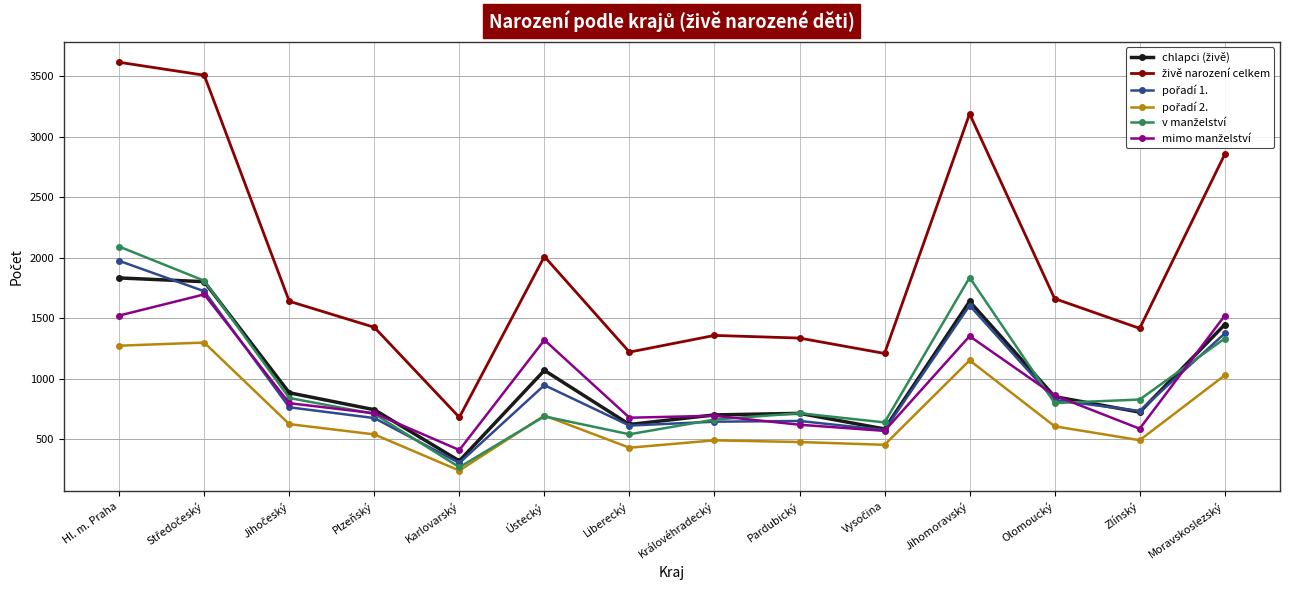

What is the label of the 8th point from the left?

Královéhradecký